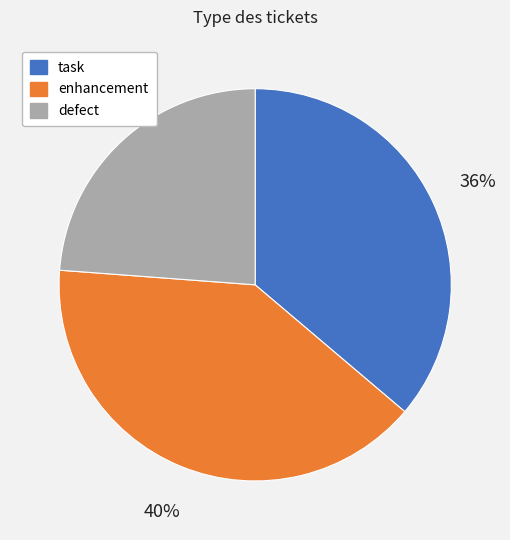

To the nearest percent, what is the difference between the largest and smallest slice percentages?

16%